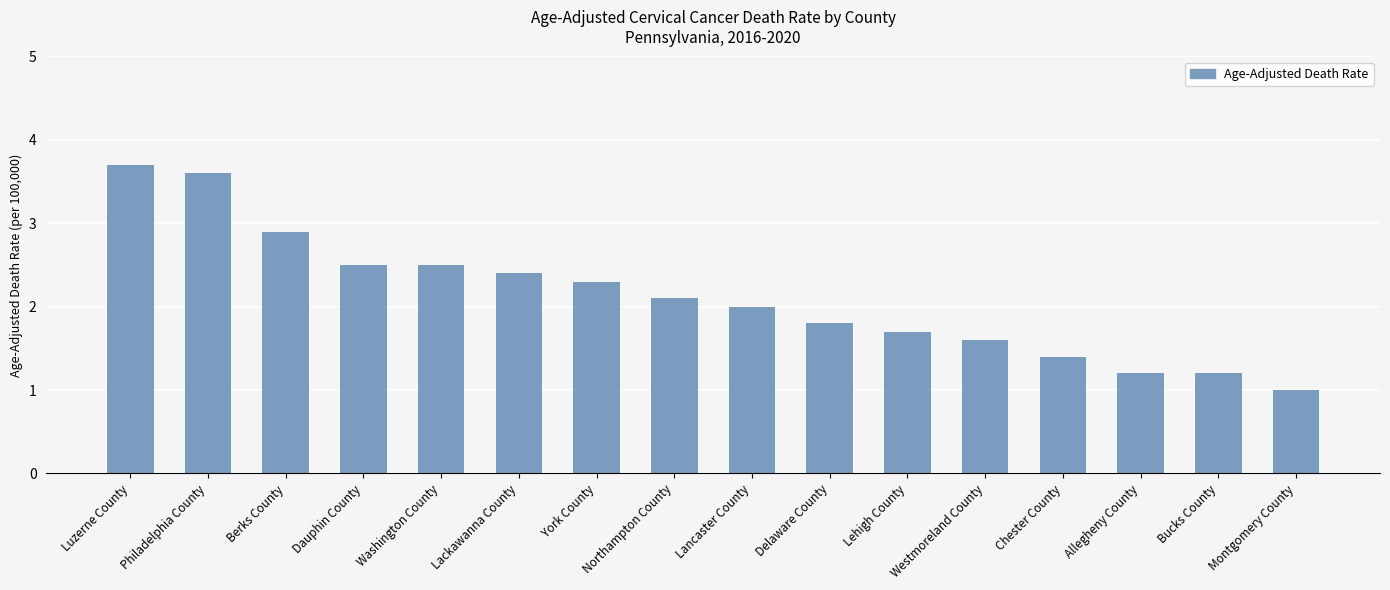

What value does the data have at York County?

2.3